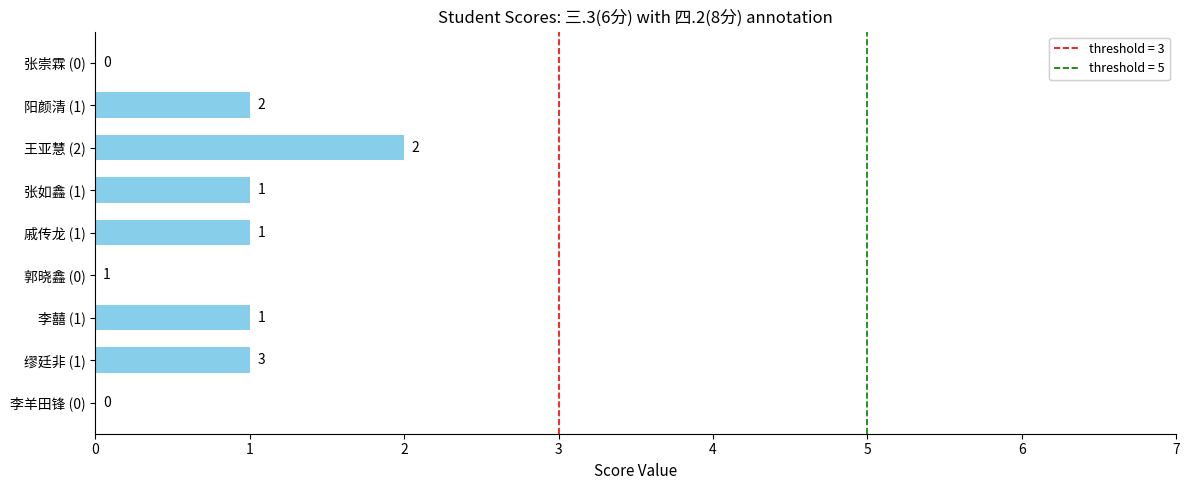

What is the sum of all values?

7